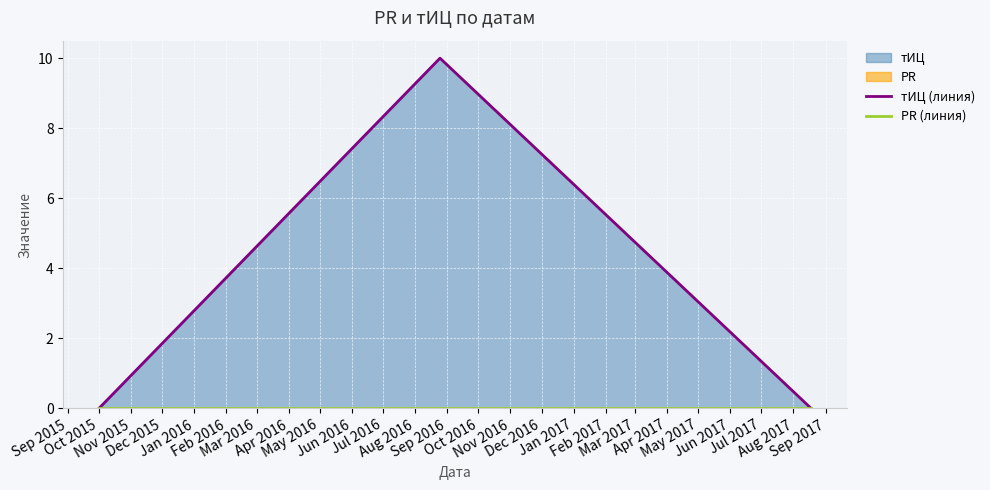

At which label does PR (линия) reach its minimum?

Oct 2015